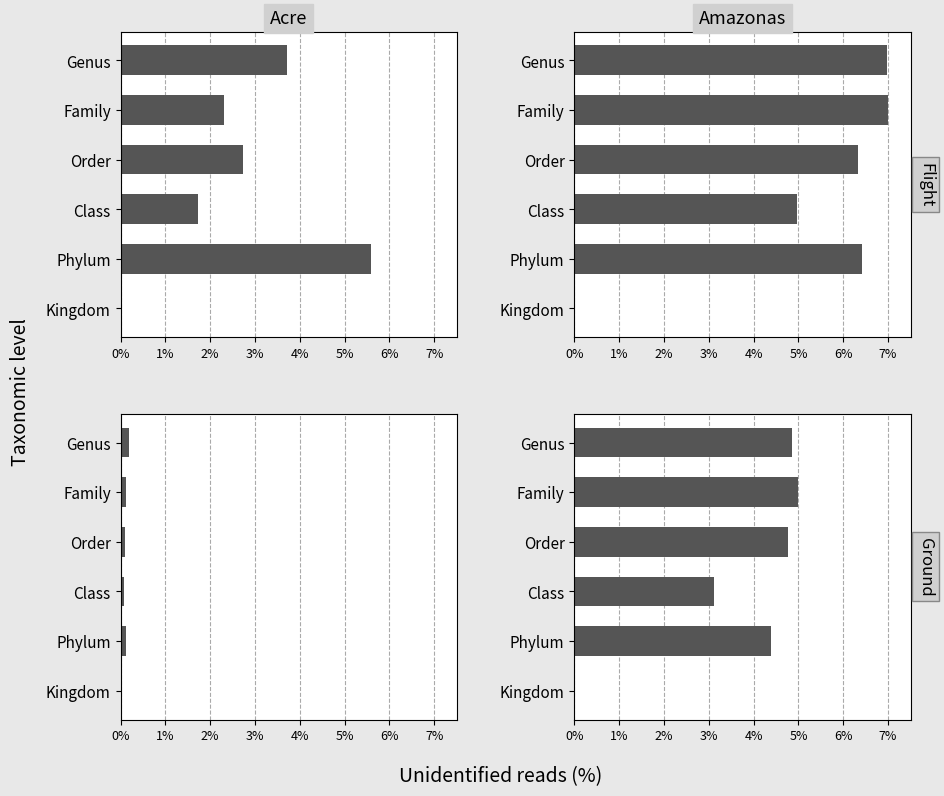

How many bars are there in total?

24